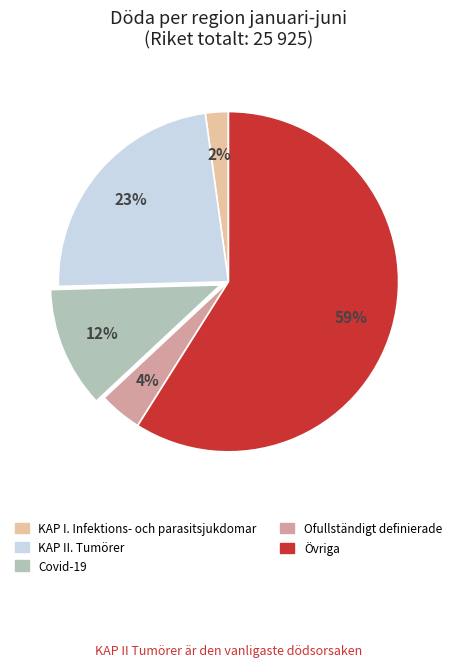

Combined, do KAP I. Infektions- och parasitsjukdomar and Ofullständigt definierade account for over 50%?

No